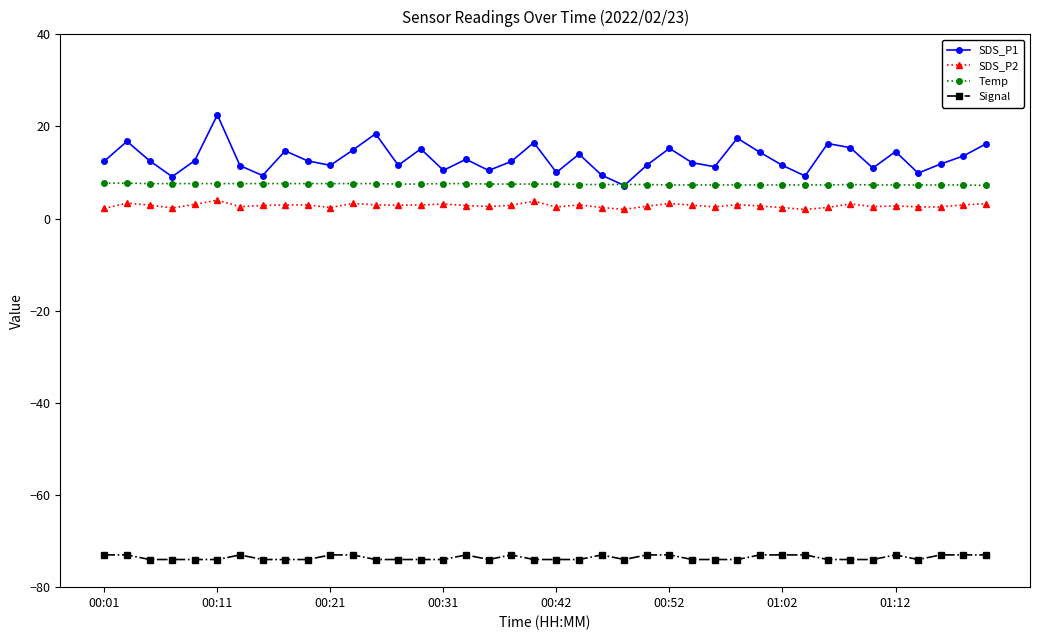

Which series has the largest total across all categories?

SDS_P1